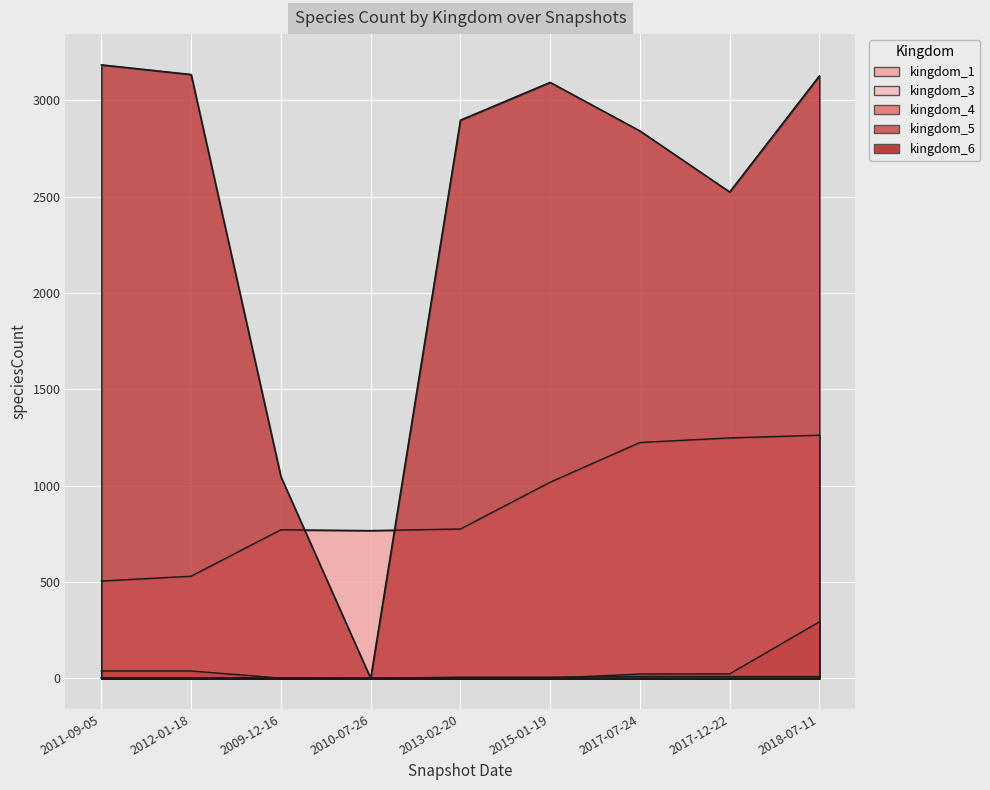

What is the average value of the kingdom_3 series?

1